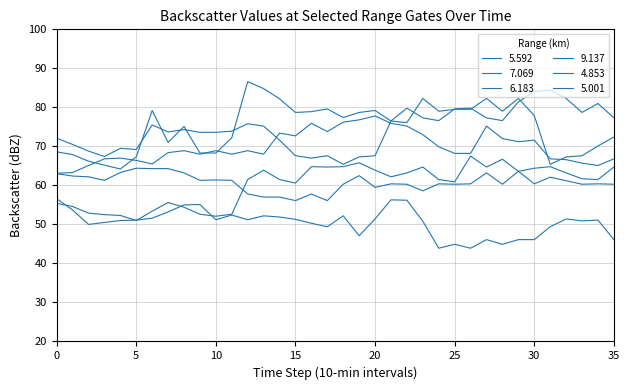

What is the label of the 14th point from the left?

13